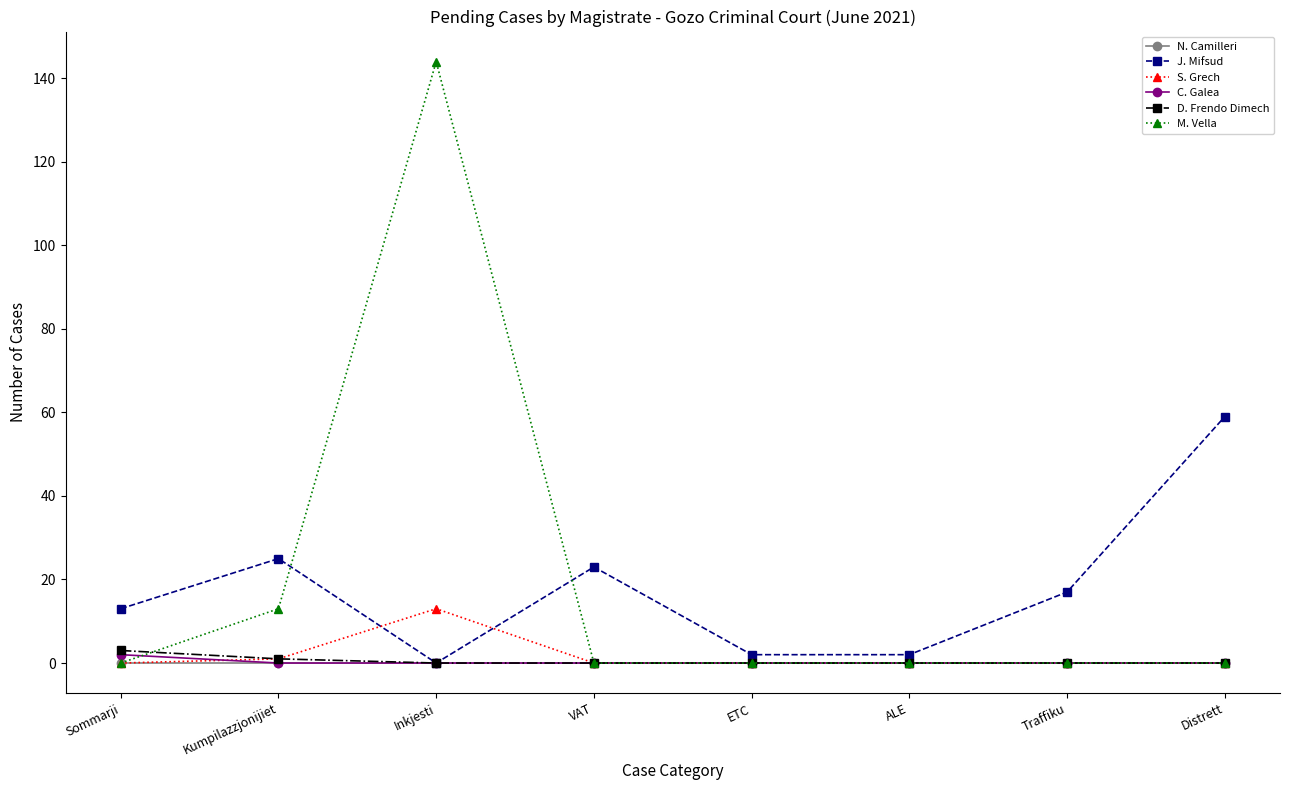

At which category does J. Mifsud reach its first local valley?

Inkjesti